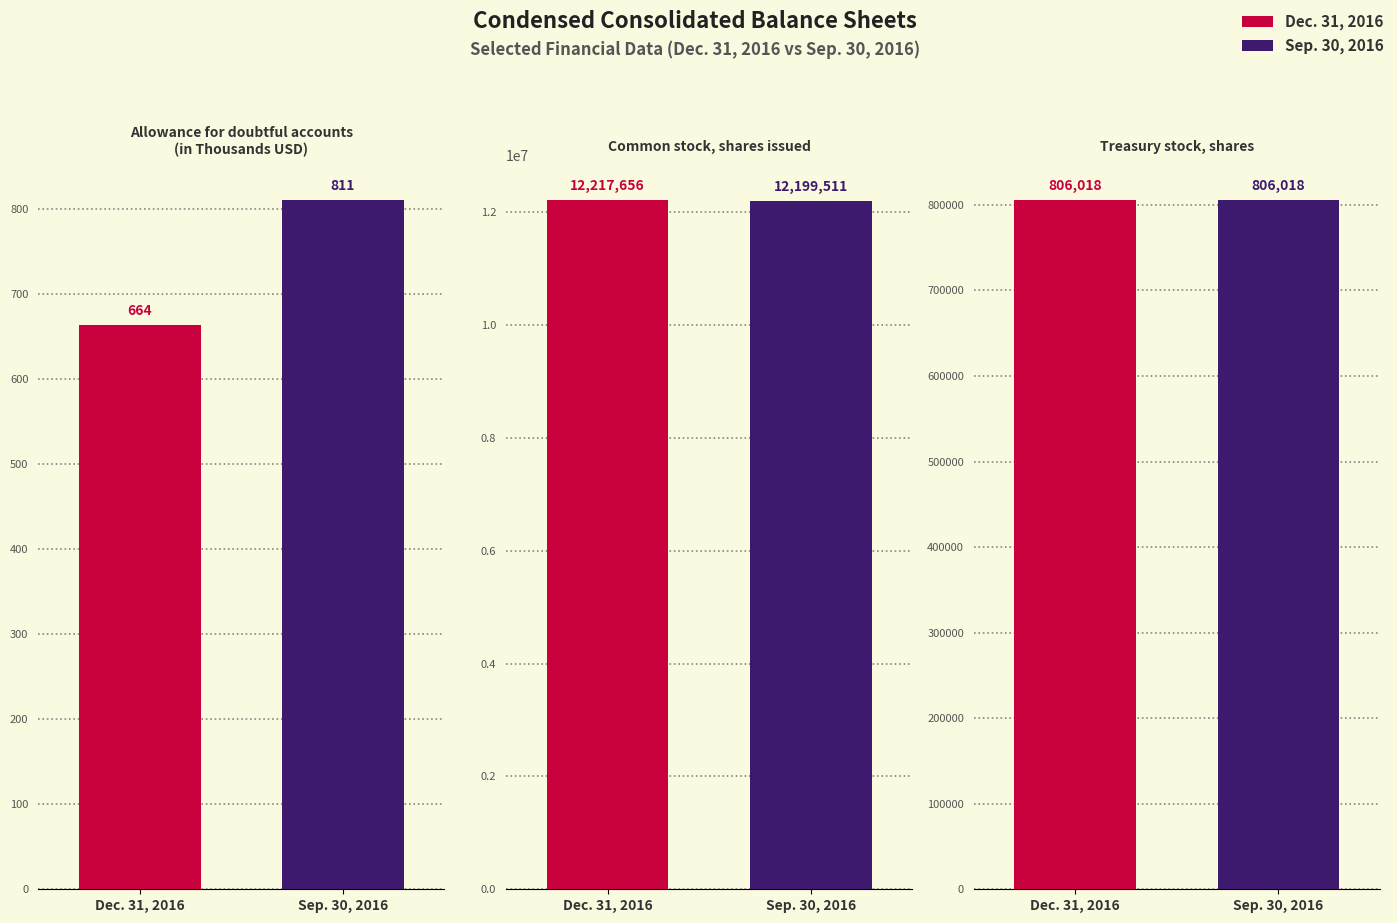

The value of Sep. 30, 2016 at Common stock, shares issued is 5482933. True or false?

False